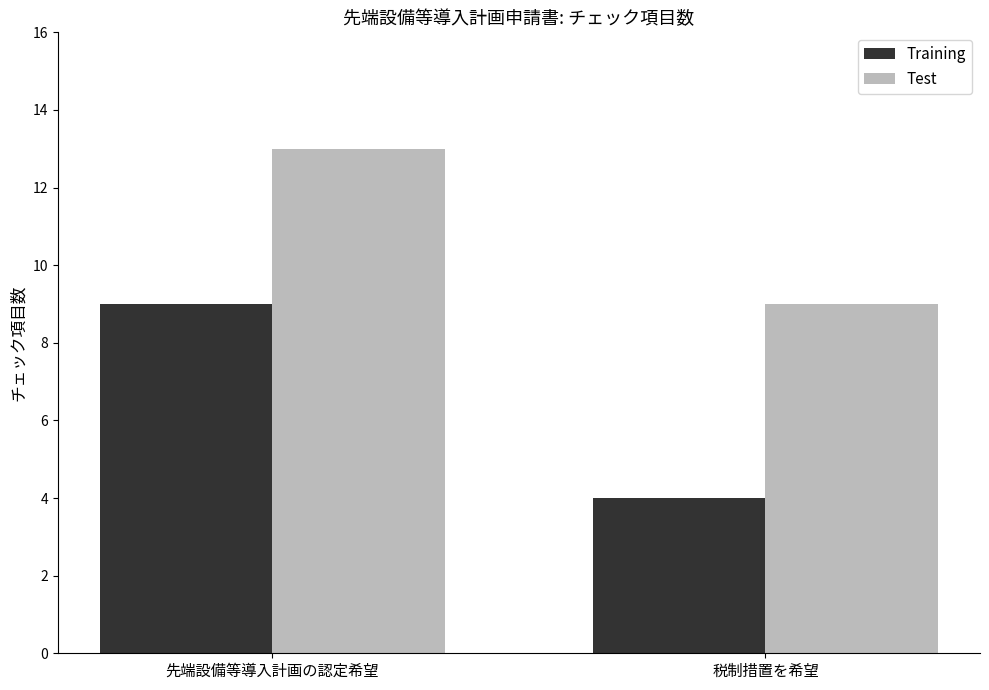

At 先端設備等導入計画の認定希望, list the series in order from largest to smallest.

Test, Training